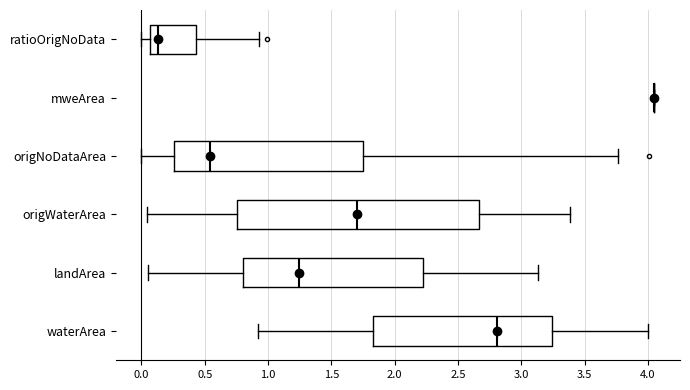

Where is the right edge of the box for origNoDataArea on the x-axis? The values are not printed on the chart, so give them approximately, as read against the axis.

1.75